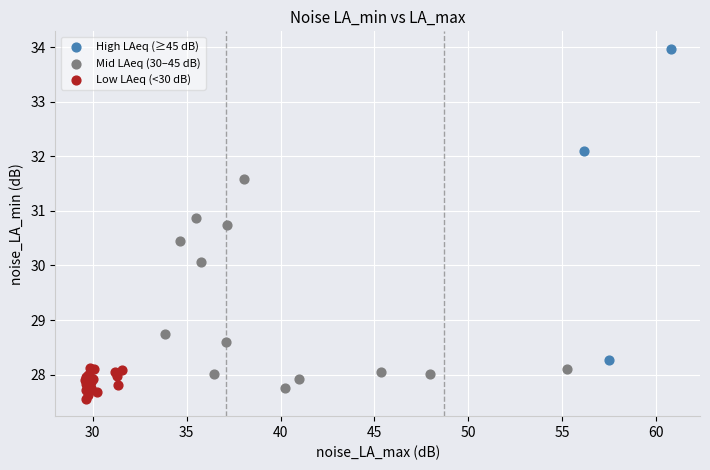

Which series contains the highest Y value?

High LAeq (≥45 dB)